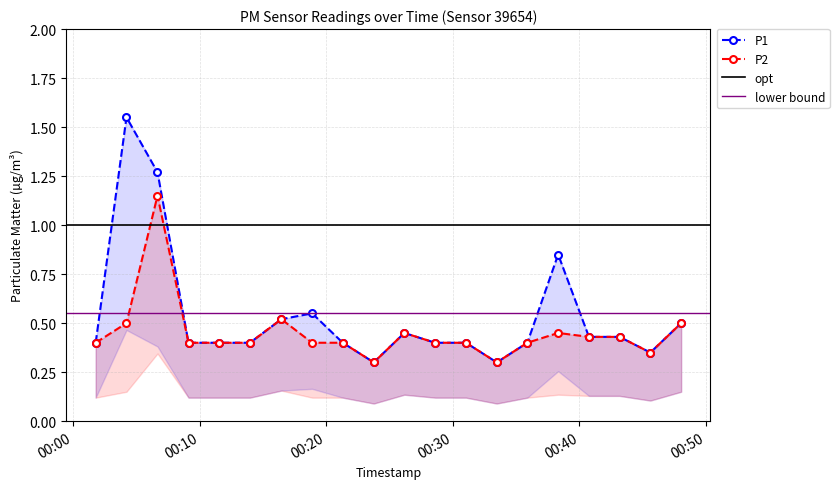

Reading left to right, what are all the values shown in this chart?

P1: 2024-03-22T00:01:47=0.4	2024-03-22T00:04:13=1.6	2024-03-22T00:06:40=1.3	2024-03-22T00:09:07=0.4	2024-03-22T00:11:32=0.4	2024-03-22T00:13:58=0.4	2024-03-22T00:16:27=0.5	2024-03-22T00:18:53=0.6	2024-03-22T00:21:18=0.4	2024-03-22T00:23:45=0.3	2024-03-22T00:26:10=0.5	2024-03-22T00:28:36=0.4	2024-03-22T00:31:02=0.4	2024-03-22T00:33:28=0.3	2024-03-22T00:35:53=0.4	2024-03-22T00:38:19=0.8	2024-03-22T00:40:45=0.4	2024-03-22T00:43:10=0.4	2024-03-22T00:45:36=0.3	2024-03-22T00:48:02=0.5
P2: 2024-03-22T00:01:47=0.4	2024-03-22T00:04:13=0.5	2024-03-22T00:06:40=1.1	2024-03-22T00:09:07=0.4	2024-03-22T00:11:32=0.4	2024-03-22T00:13:58=0.4	2024-03-22T00:16:27=0.5	2024-03-22T00:18:53=0.4	2024-03-22T00:21:18=0.4	2024-03-22T00:23:45=0.3	2024-03-22T00:26:10=0.5	2024-03-22T00:28:36=0.4	2024-03-22T00:31:02=0.4	2024-03-22T00:33:28=0.3	2024-03-22T00:35:53=0.4	2024-03-22T00:38:19=0.5	2024-03-22T00:40:45=0.4	2024-03-22T00:43:10=0.4	2024-03-22T00:45:36=0.3	2024-03-22T00:48:02=0.5